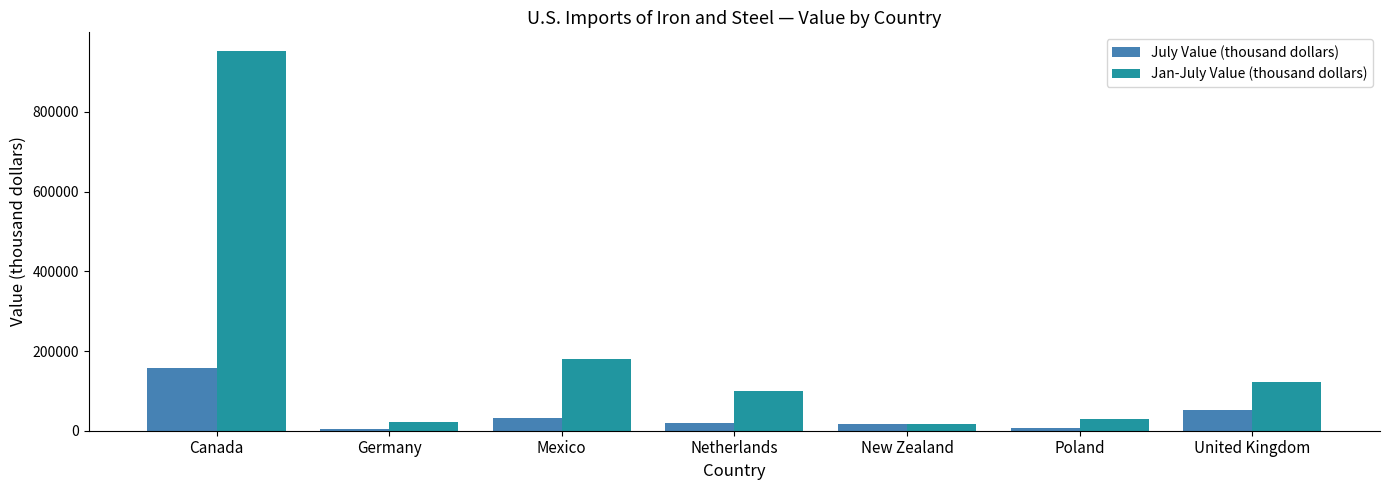

What are all the series names shown in the legend?

July Value (thousand dollars), Jan-July Value (thousand dollars)